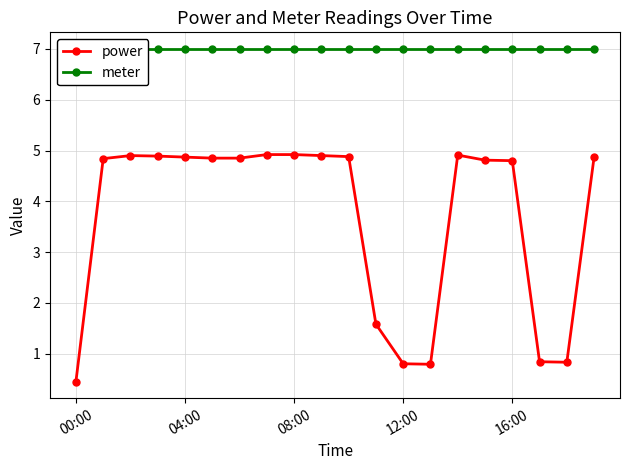

Reading left to right, transcribe all the data shown in this chart.

power: 0.5	4.8	4.9	4.9	4.9	4.8	4.8	4.9	4.9	4.9	4.9	1.6	0.8	0.8	4.9	4.8	4.8	0.8	0.8	4.9
meter: 7.0	7.0	7.0	7.0	7.0	7.0	7.0	7.0	7.0	7.0	7.0	7.0	7.0	7.0	7.0	7.0	7.0	7.0	7.0	7.0